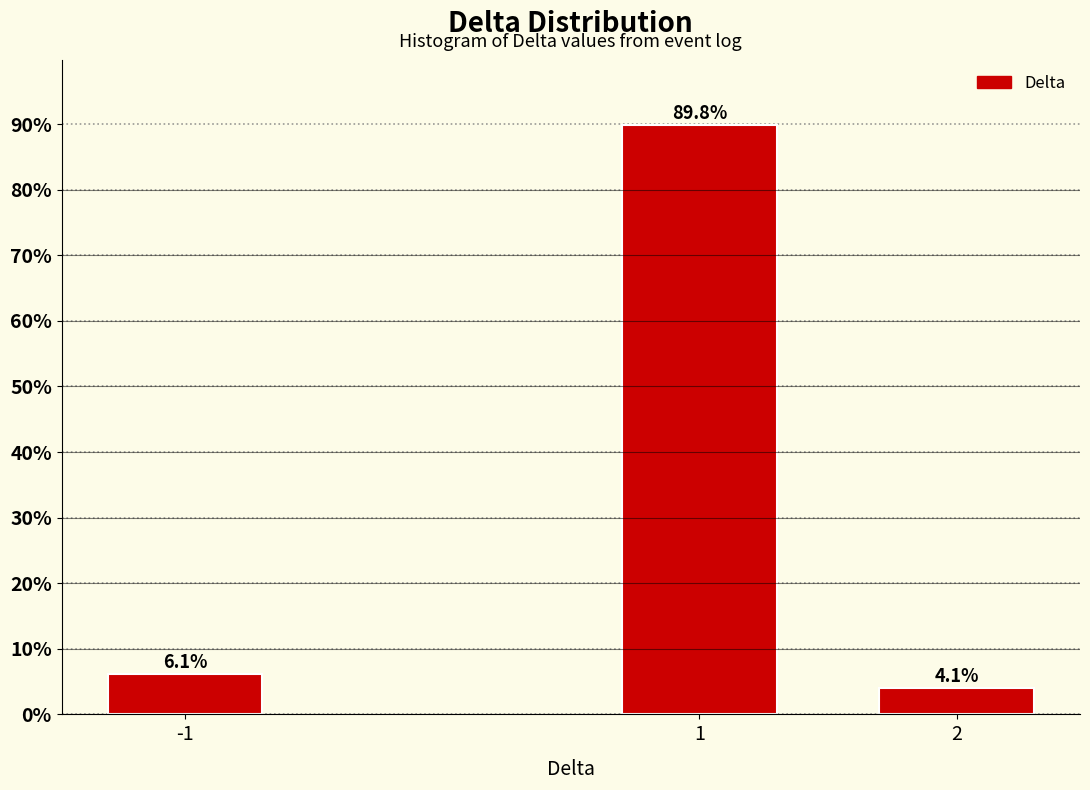

Reading right to left, extract all data points from this chart.

2=4.1	1=89.8	-1=6.1